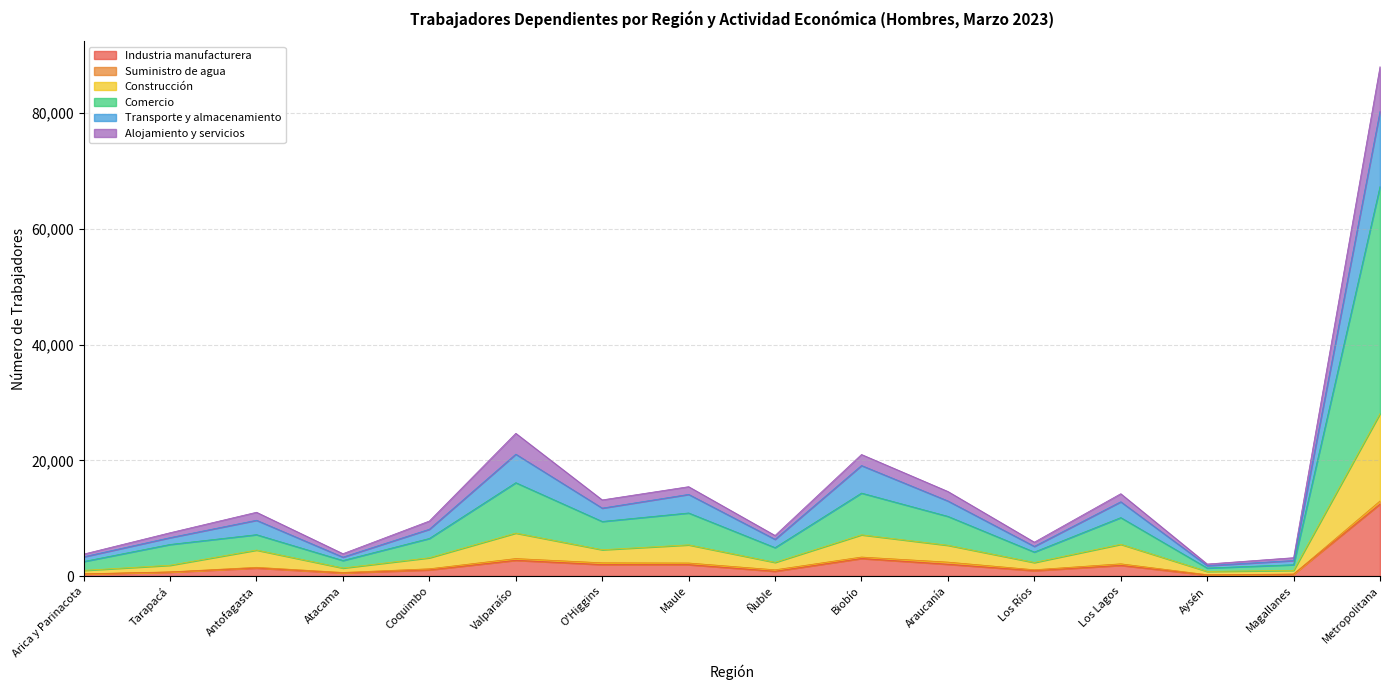

At which category is the sum across all series the highest?

Metropolitana